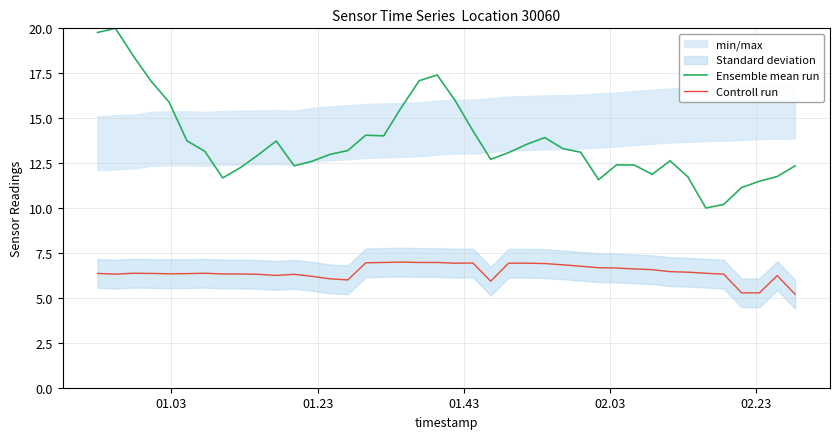

What is the maximum value for Ensemble mean run?

20.0